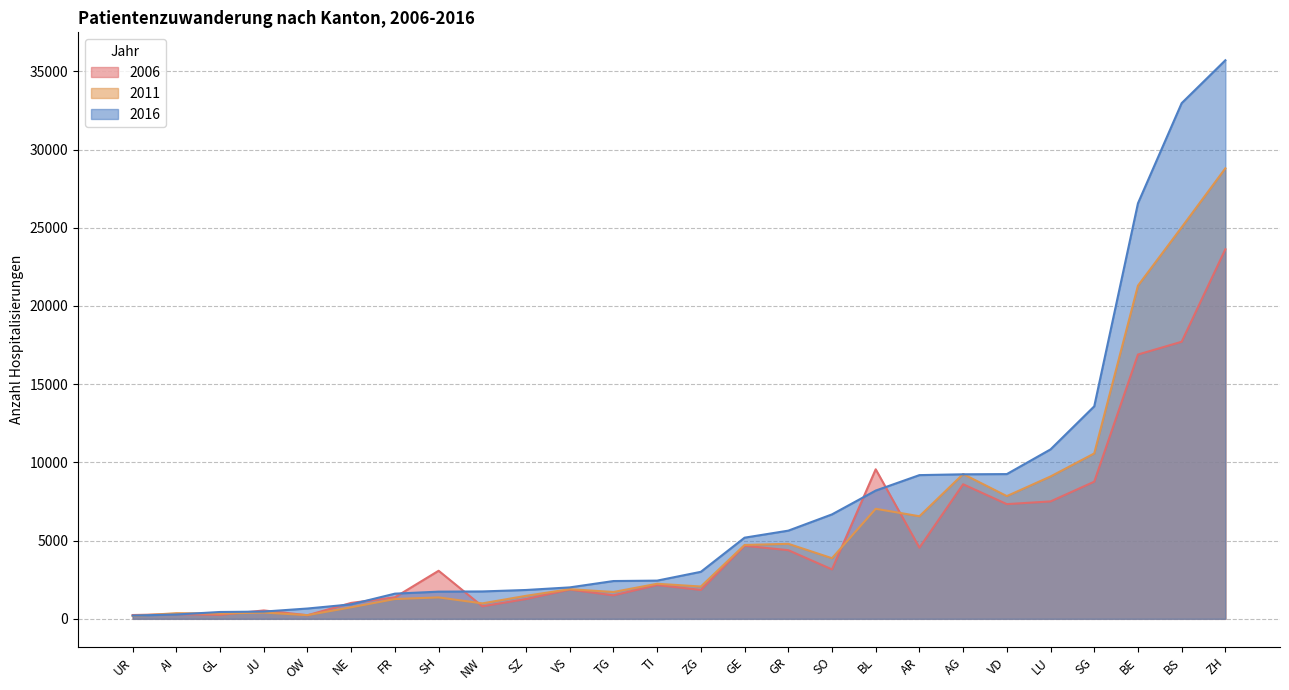

Count the number of categories in the chart.

26